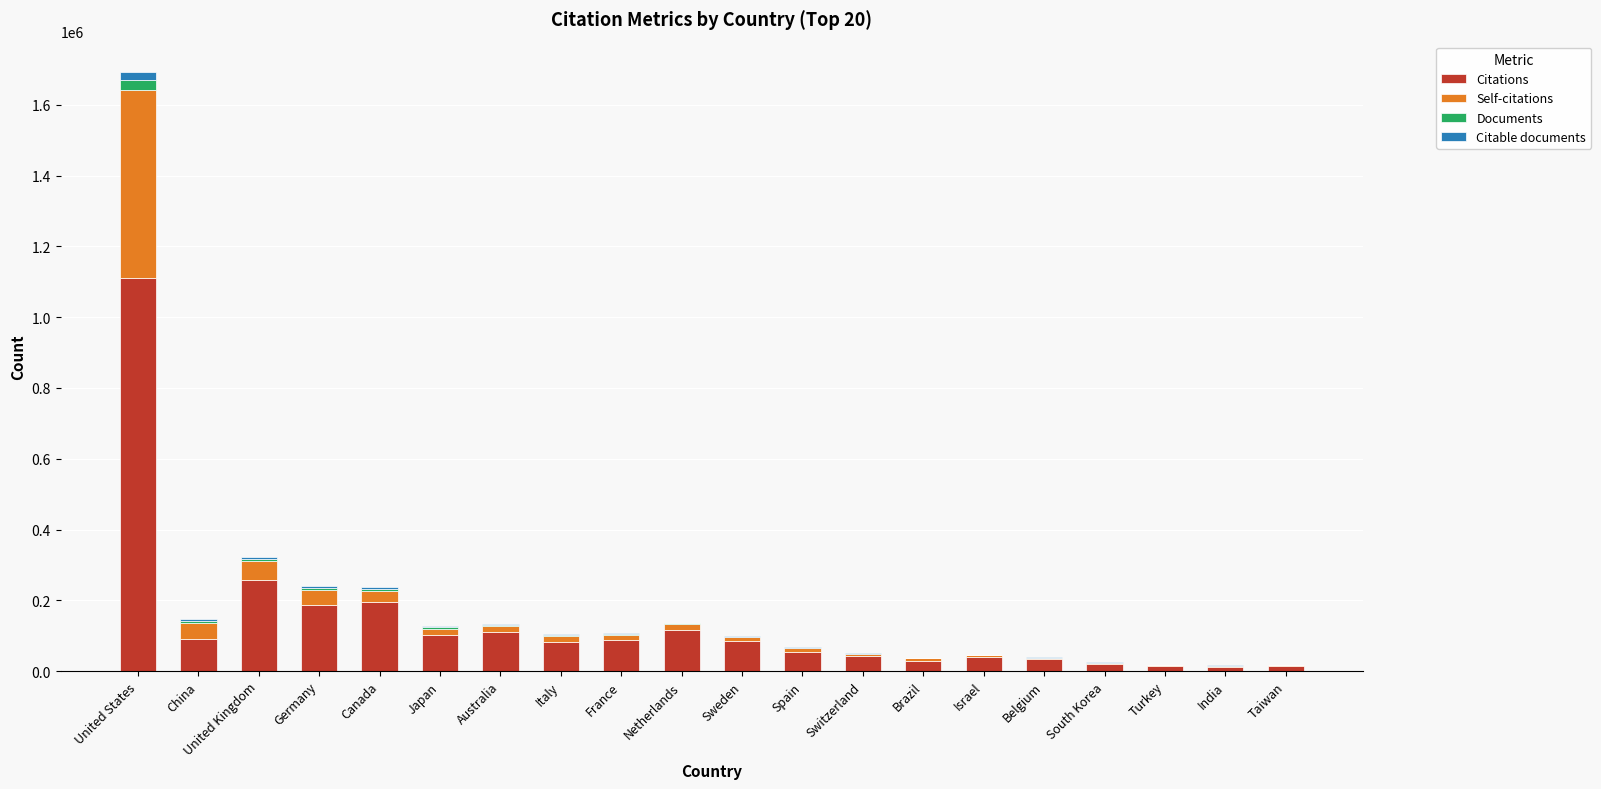

At which category is the sum across all series the highest?

United States